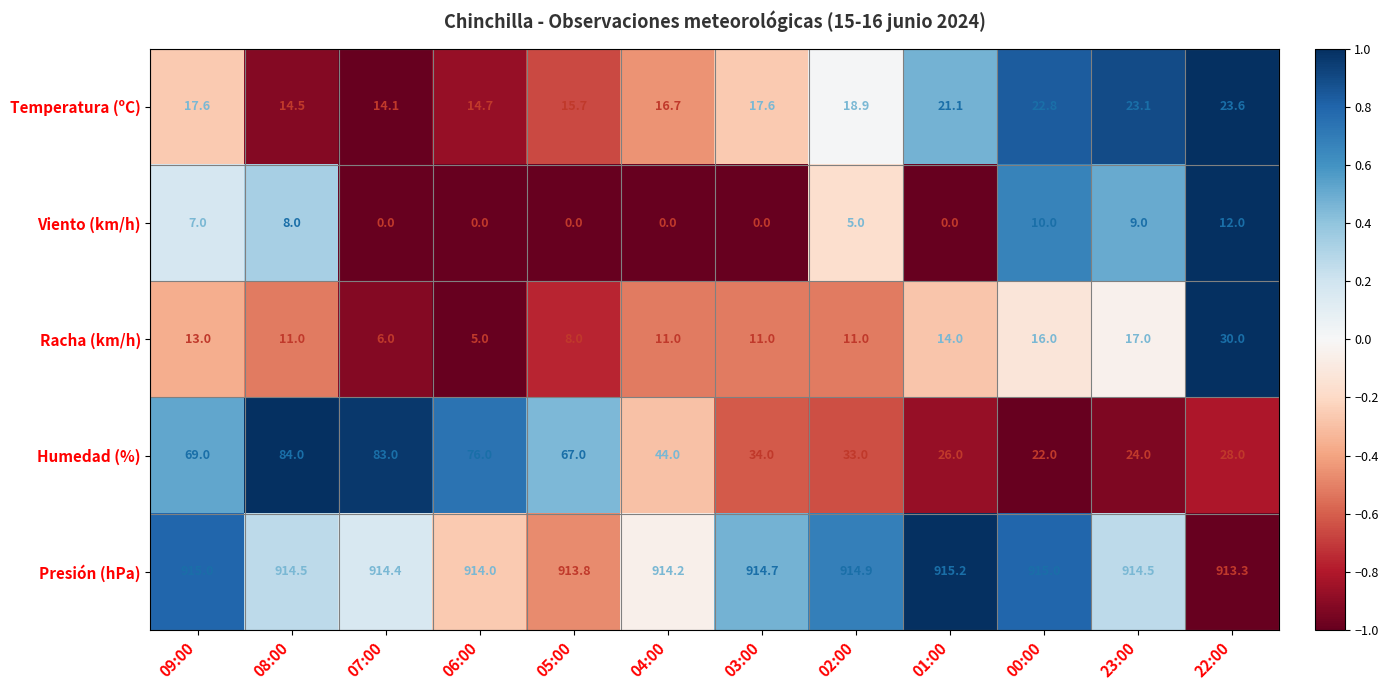

What is the minimum value for Humedad (%)?

22.0